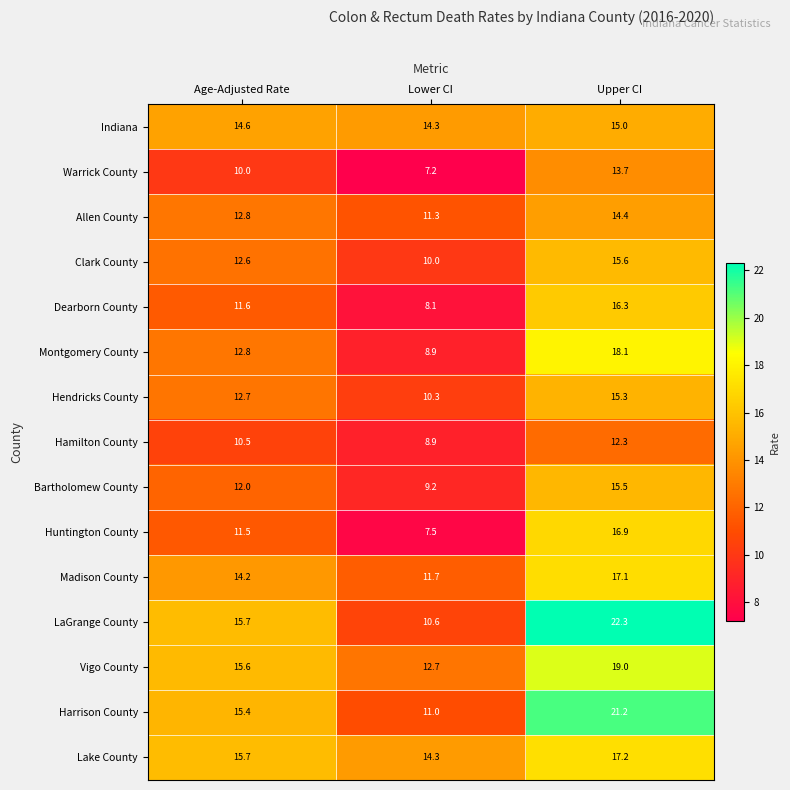

True or false: Huntington County has a value of 11.5 at Age-Adjusted Rate.

True